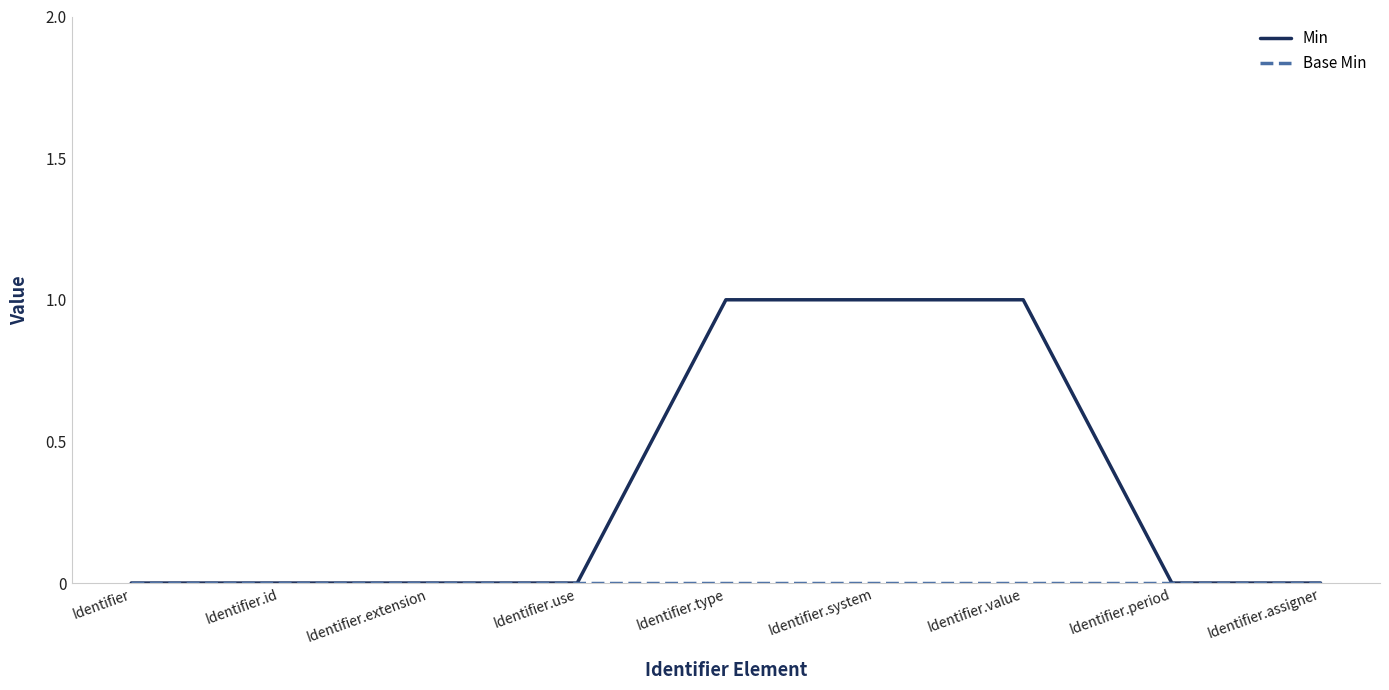

What position from the left is Identifier.system?

6